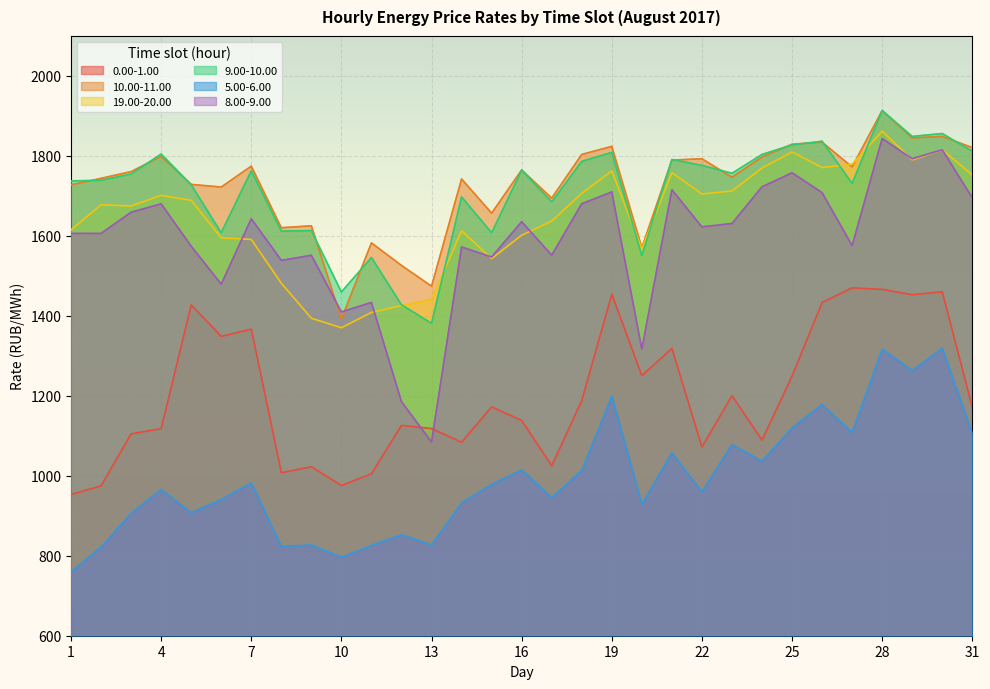

List the series in order of their peak value, lowest first.

5.00-6.00, 0.00-1.00, 8.00-9.00, 19.00-20.00, 10.00-11.00, 9.00-10.00